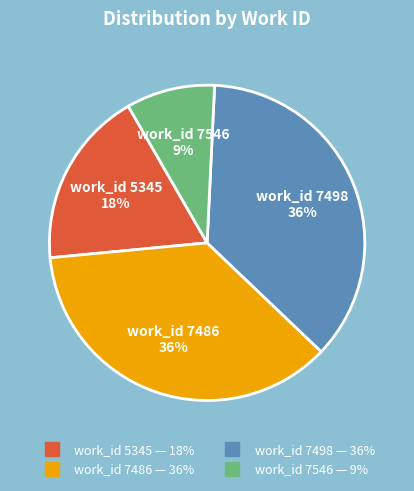

Does any single category account for the majority?

No